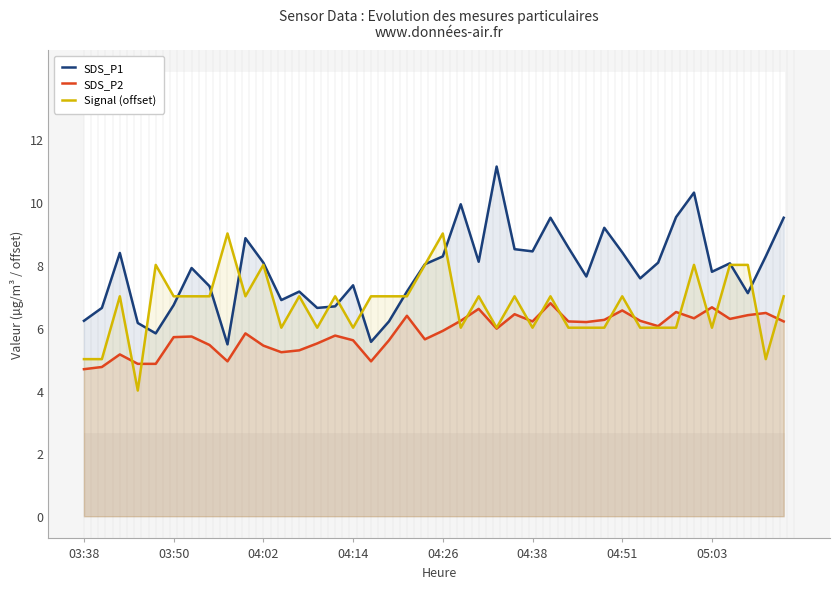

How many lines are shown in the chart?

3